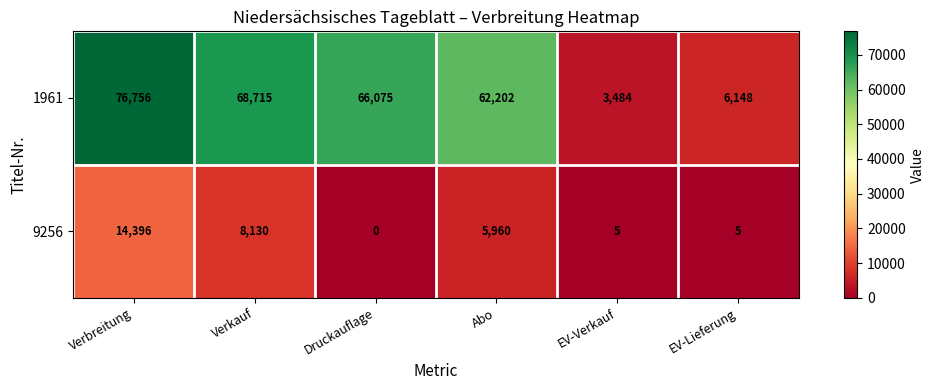

Which label corresponds to the largest value in the chart?

Verbreitung